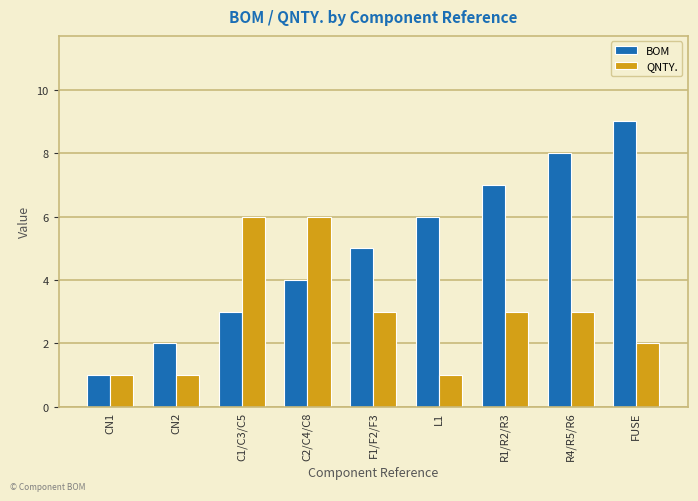

Is the value of BOM at CN2 greater than the value of QNTY. at L1?

Yes